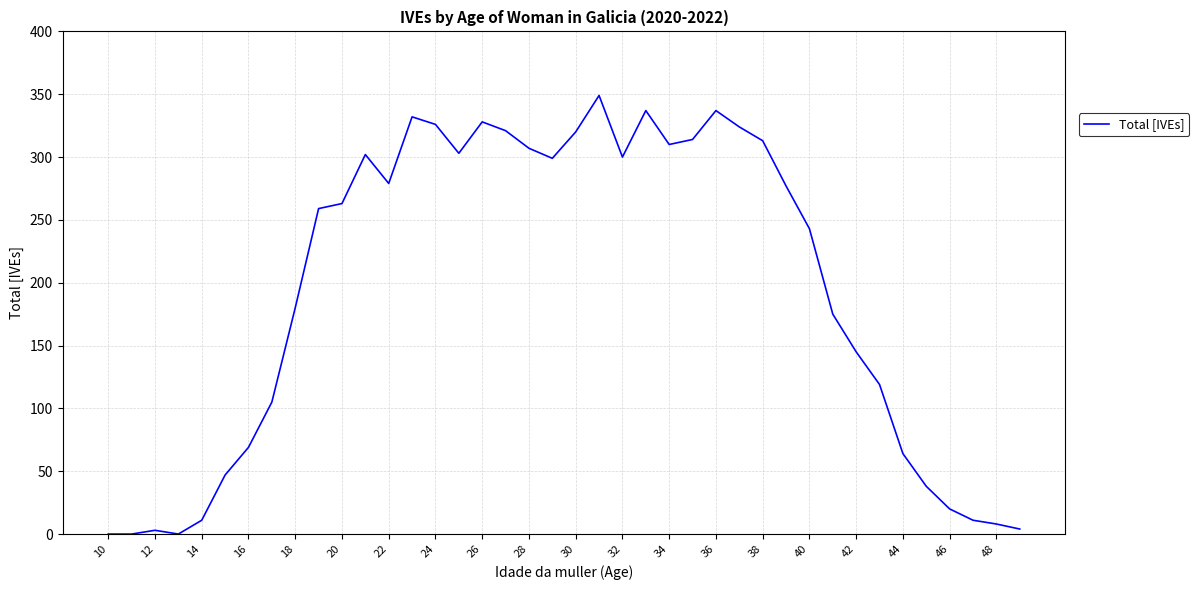

Does the chart have visible grid lines?

Yes